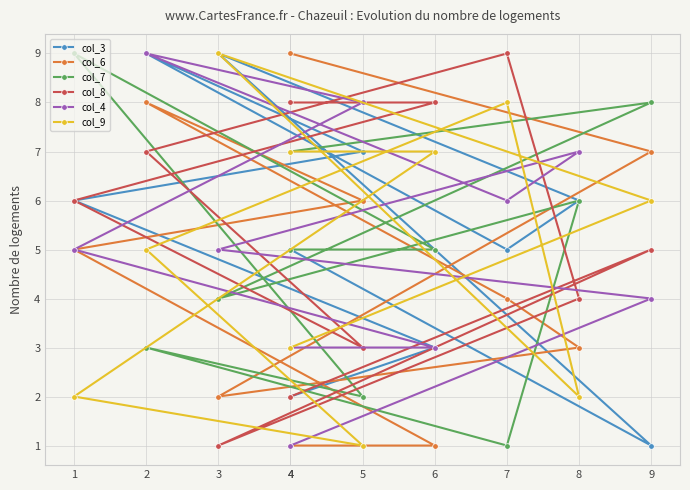

Which series has the largest range (max minus min)?

col_3